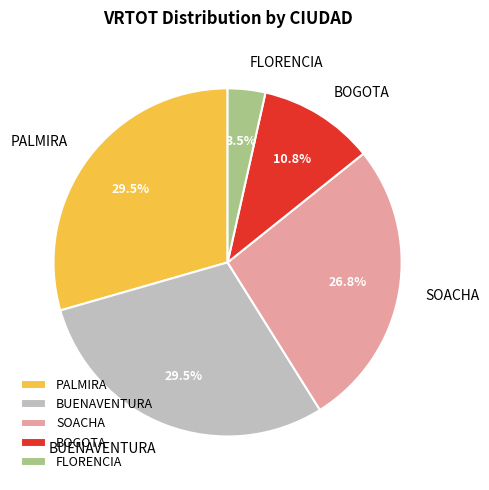

Combined, do BOGOTA and FLORENCIA account for over 50%?

No